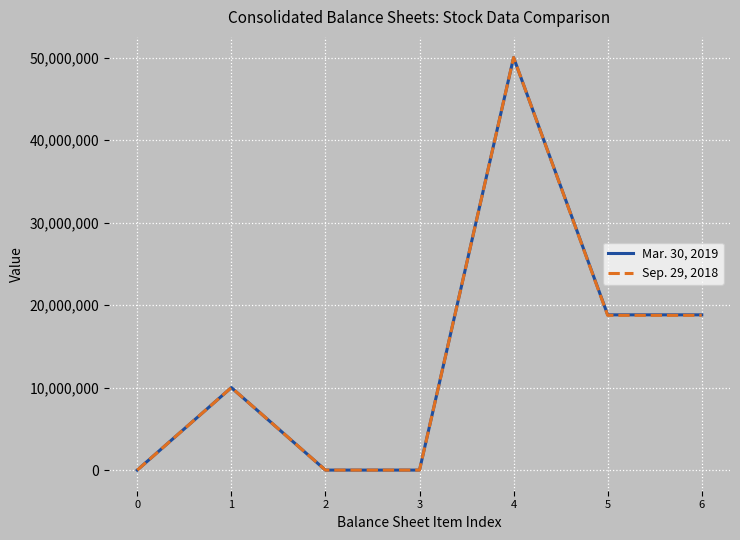

Rank the series by their average value, from highest to lowest.

Mar. 30, 2019, Sep. 29, 2018